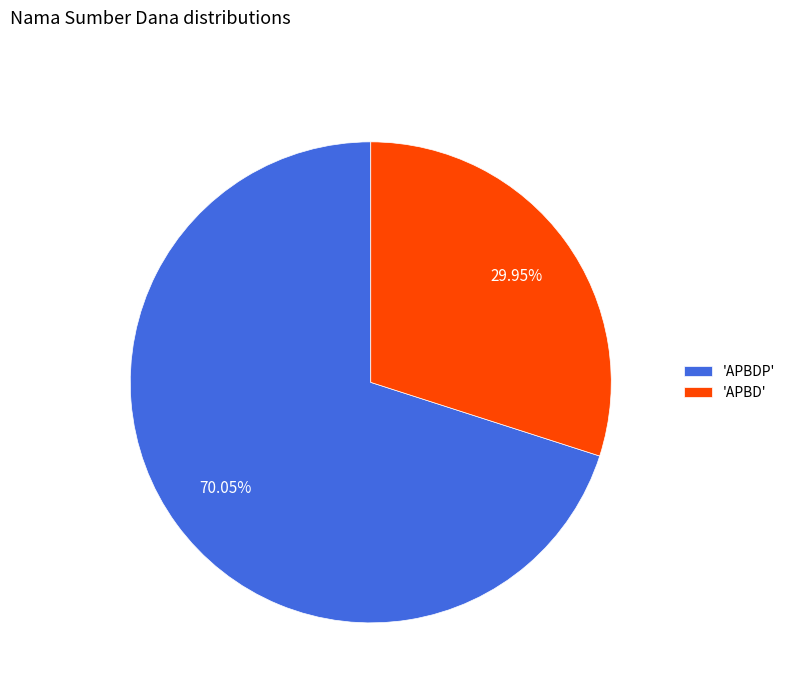

To the nearest percent, what is the difference between the largest and smallest slice percentages?

40%